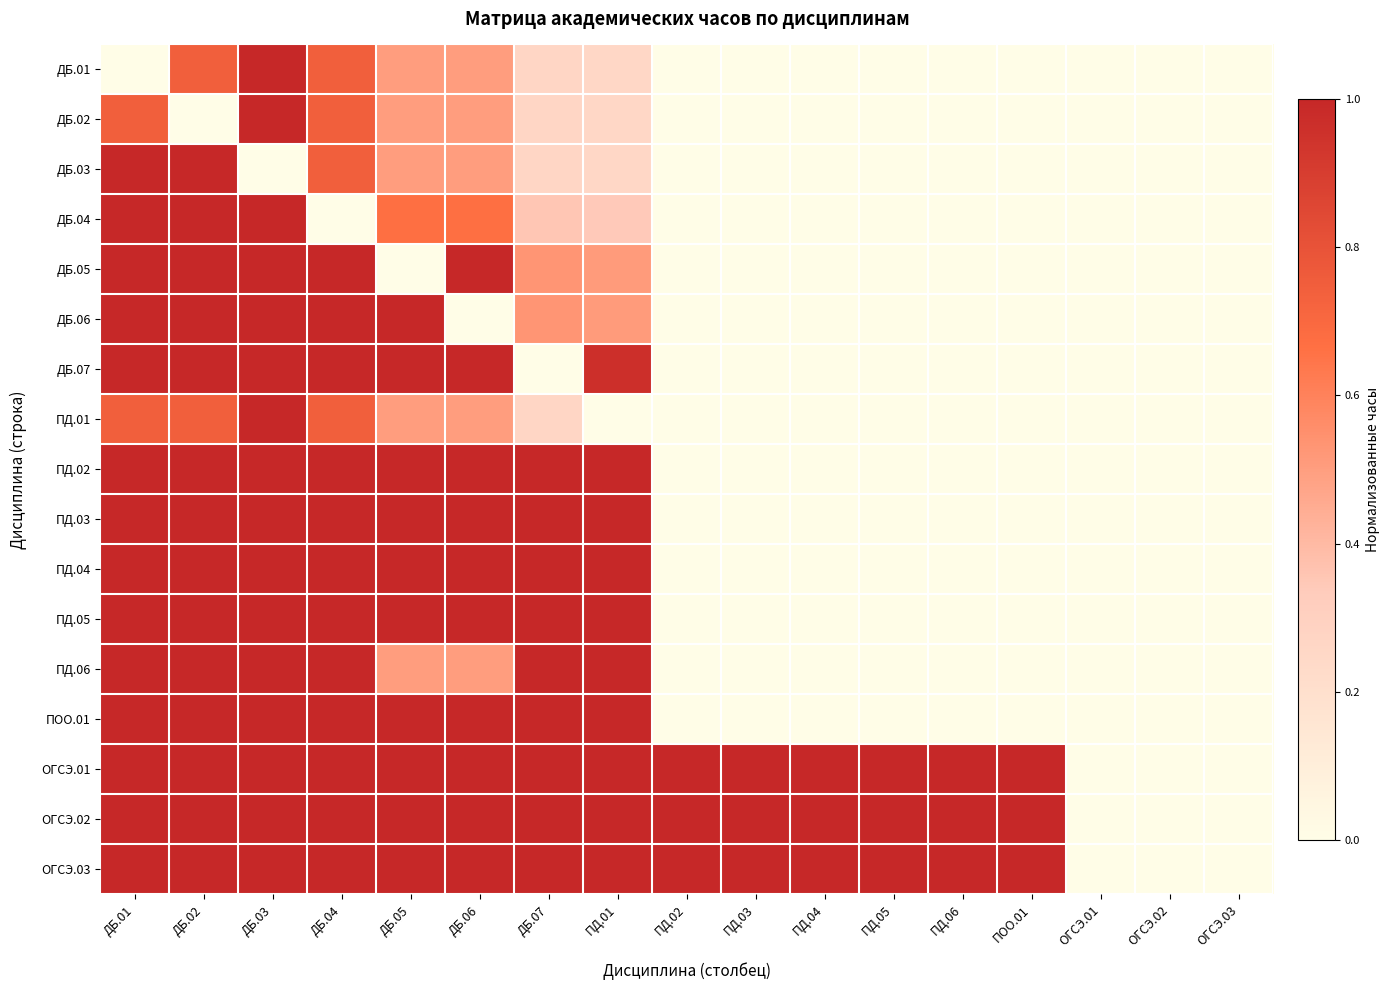

List the series in order of their peak value, lowest first.

ДБ.01, ДБ.02, ДБ.03, ДБ.04, ДБ.05, ДБ.06, ДБ.07, ПД.01, ПД.02, ПД.03, ПД.04, ПД.05, ПД.06, ПОО.01, ОГСЭ.01, ОГСЭ.02, ОГСЭ.03